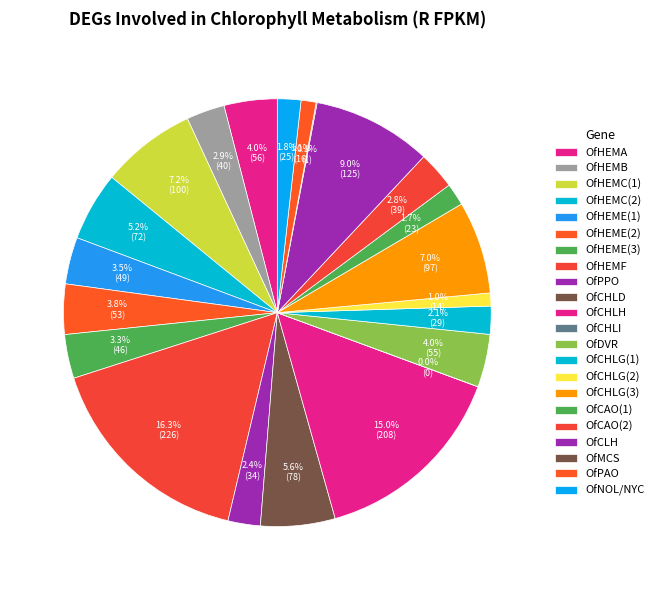

Does OfCHLH account for over 50% of the chart?

No